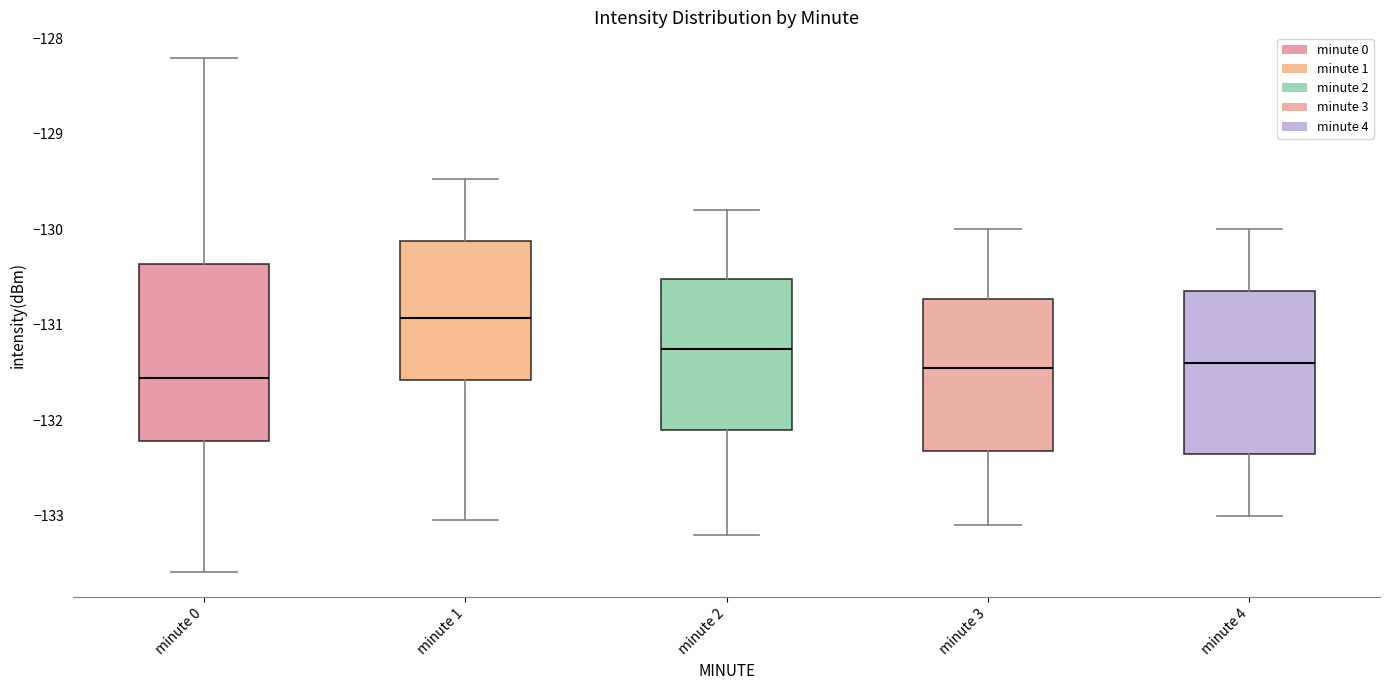

Comparing the boxes themselves (not the whiskers), which one is the tallest?

minute 0